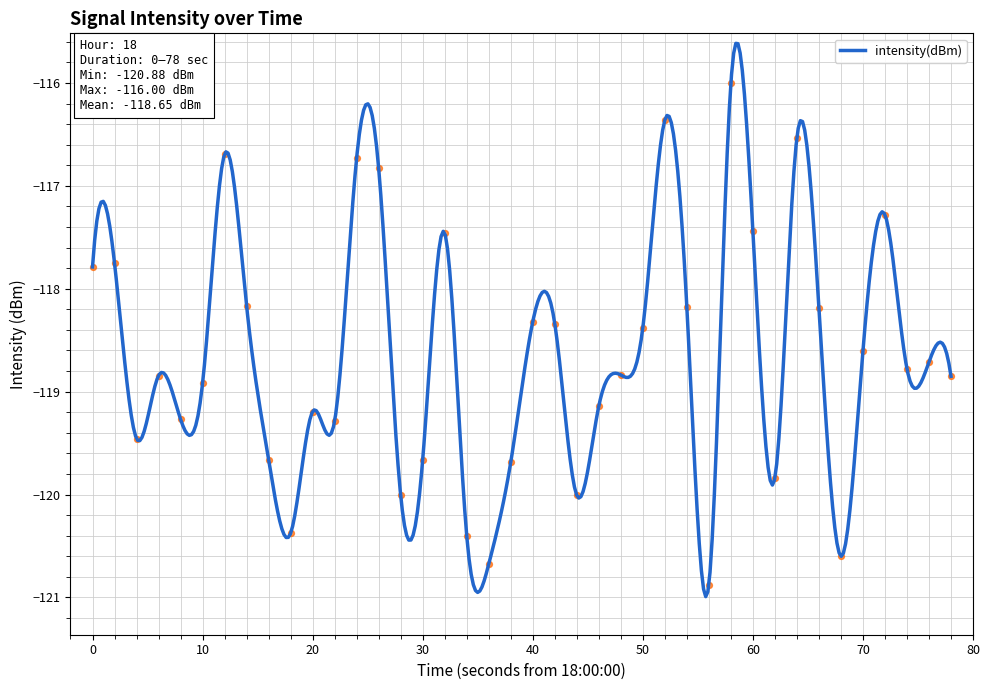

What is the highest value of the intensity(dBm) series?

-115.6